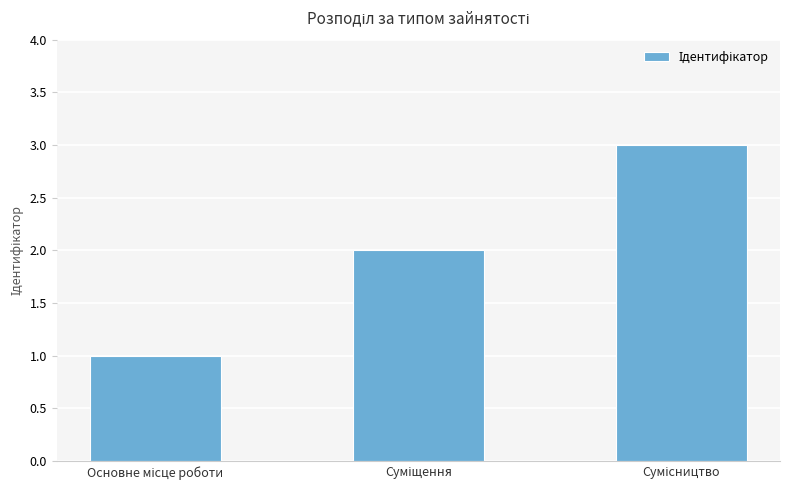

How many distinct data groups are displayed?

1